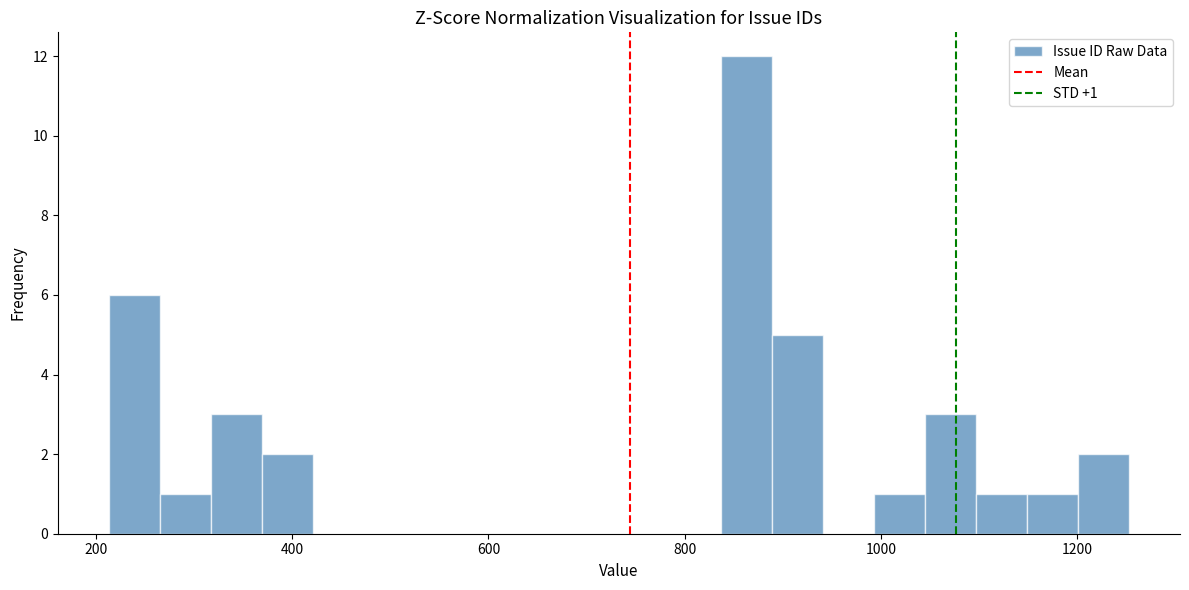

Read against the x-axis, roughly where is the centre of the tallest bar?

860